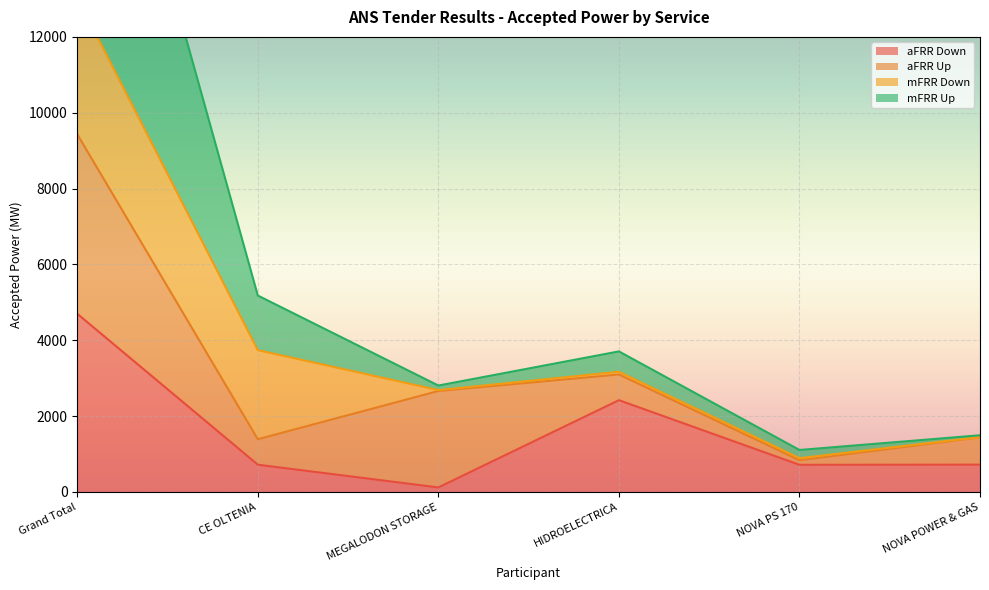

The aFRR Down series shows 2421 at HIDROELECTRICA. True or false?

True